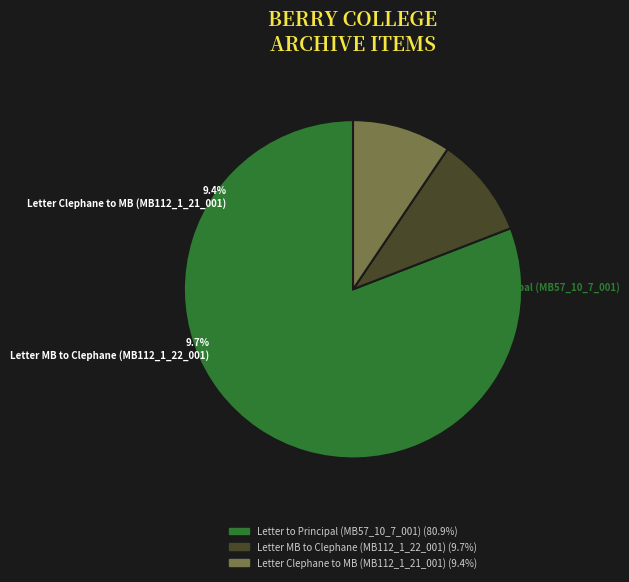

Count the number of slices in the pie.

3